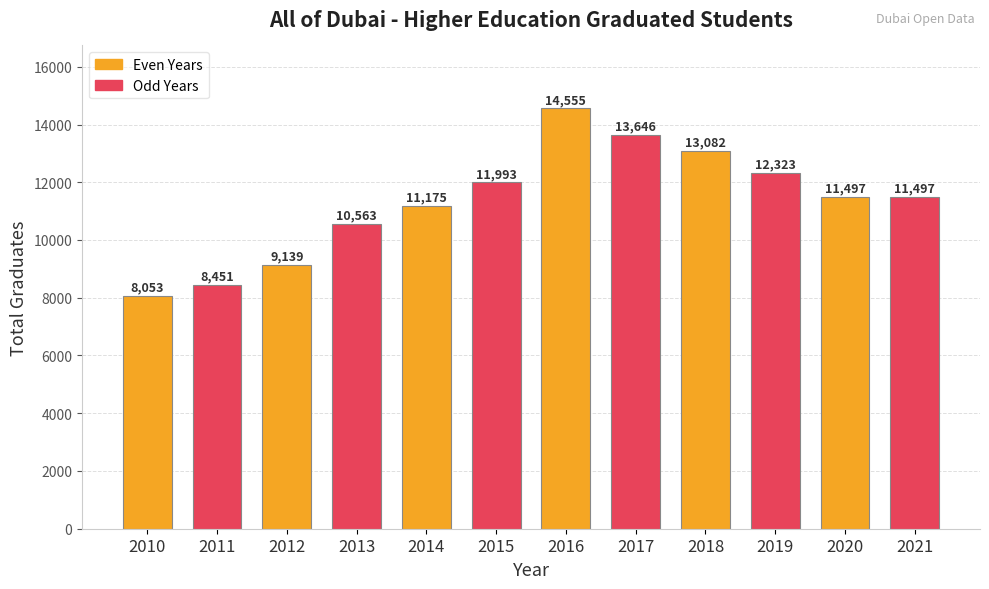

The value at 2010 is 11531. True or false?

False